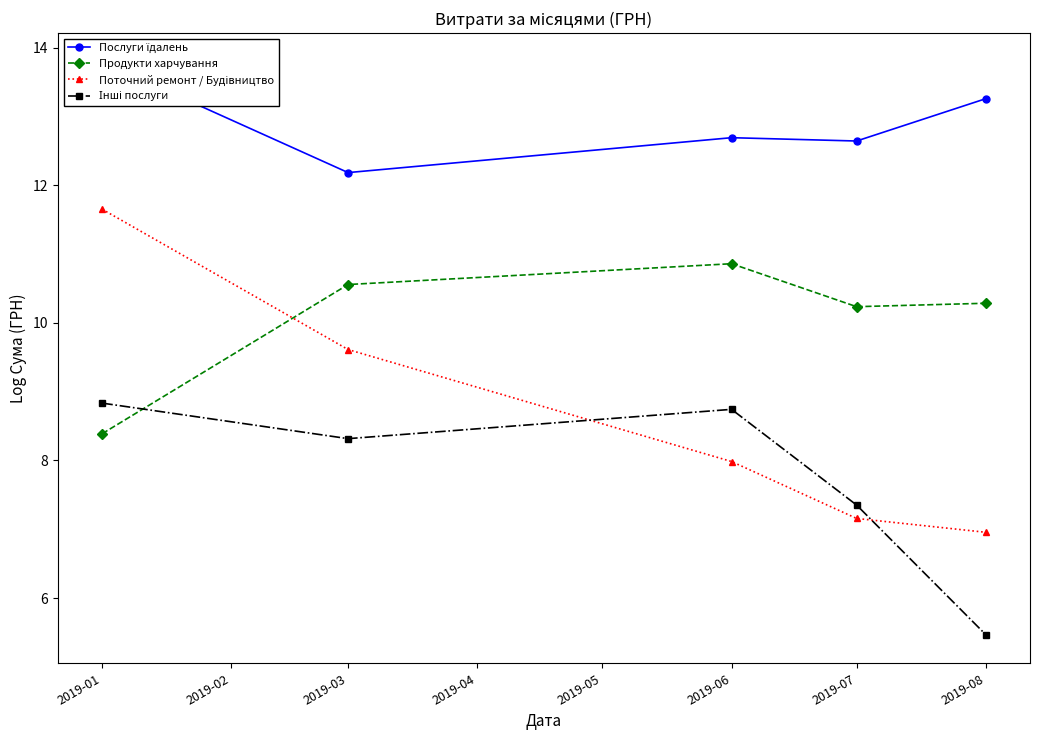

True or false: Продукти харчування and Поточний ремонт / Будівництво intersect in this chart.

True